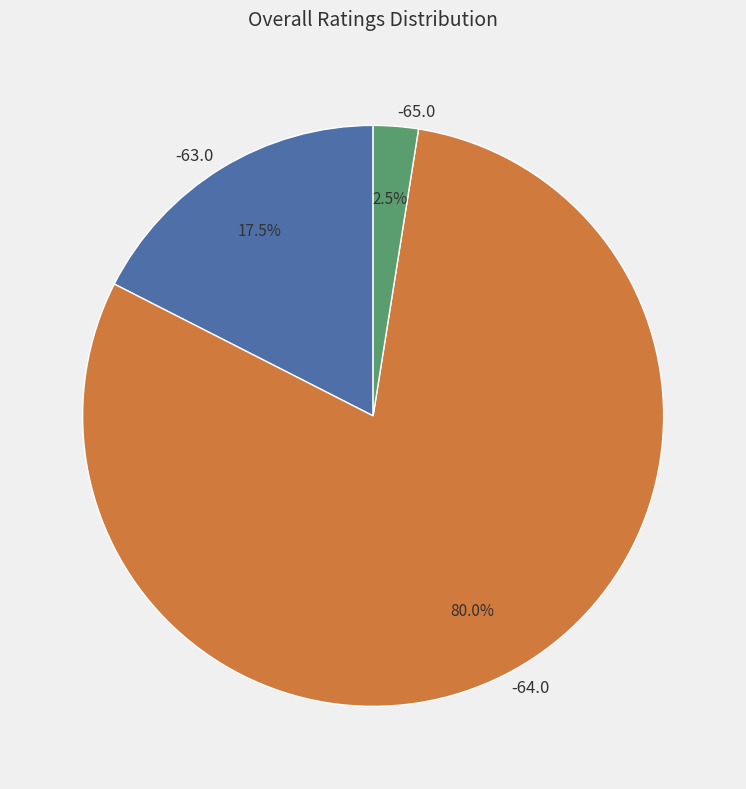

Between -65.0 and -63.0, which is larger?

-63.0